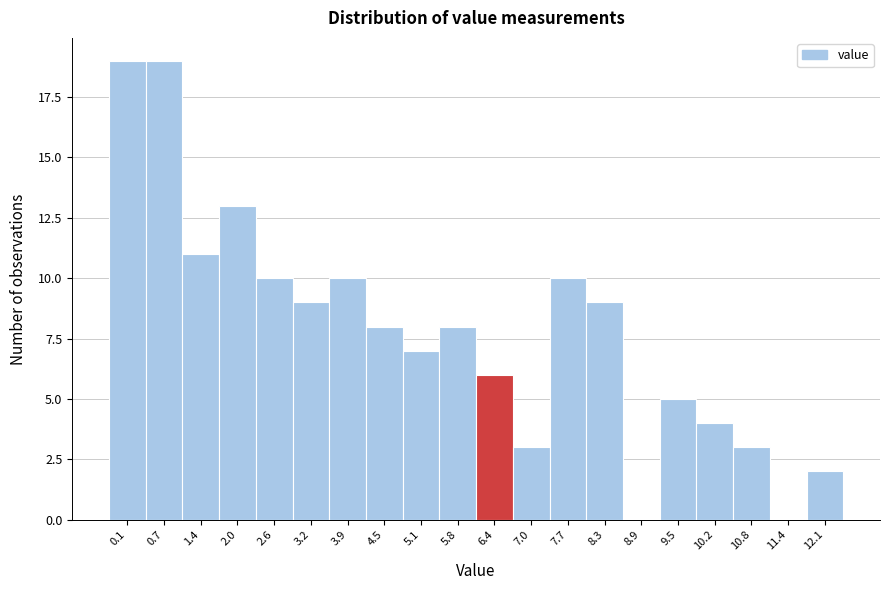

Reading left to right, transcribe all the data shown in this chart.

0.1=19	0.7=19	1.4=11	2.0=13	2.6=10	3.2=9	3.9=10	4.5=8	5.1=7	5.8=8	6.4=6	7.0=3	7.7=10	8.3=9	8.9=0	9.5=5	10.2=4	10.8=3	11.4=0	12.1=2